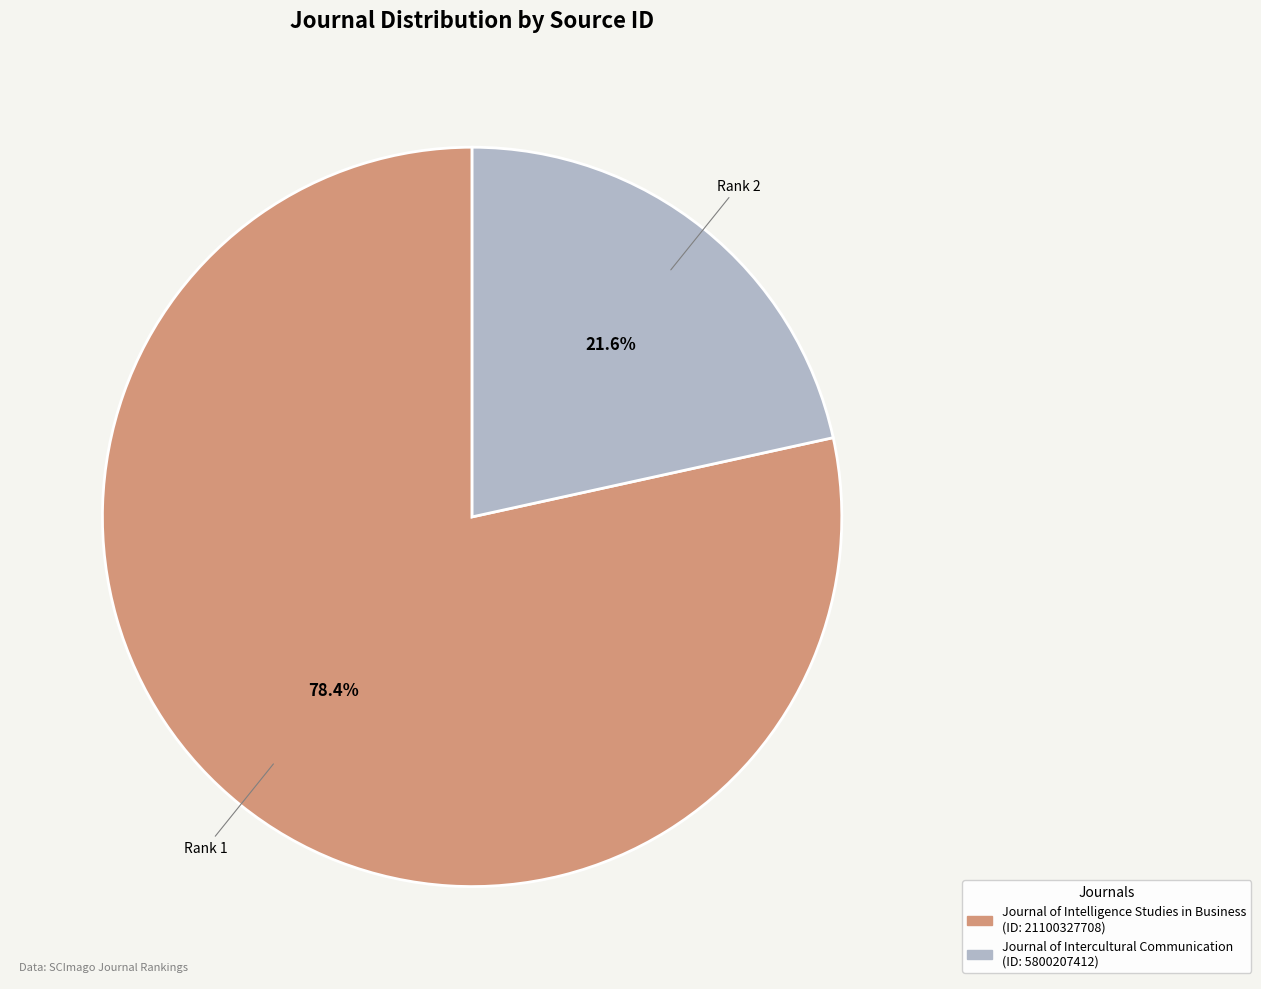

To the nearest percent, what is the combined percentage of Journal of Intelligence Studies in Business and Journal of Intercultural Communication?

100%